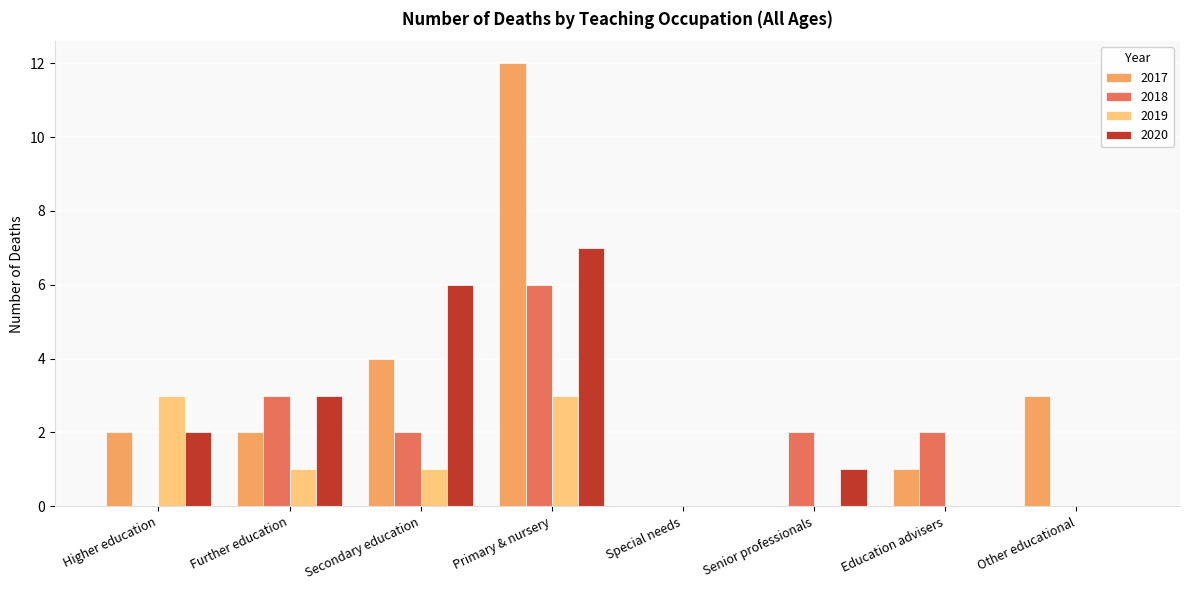

Which series changed the most between Further education and Primary & nursery?

2017